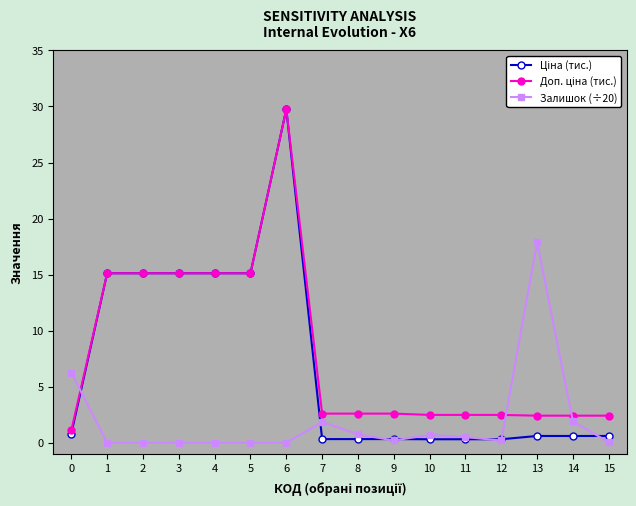

True or false: Залишок (÷20) has more than 1 interior local peaks.

True